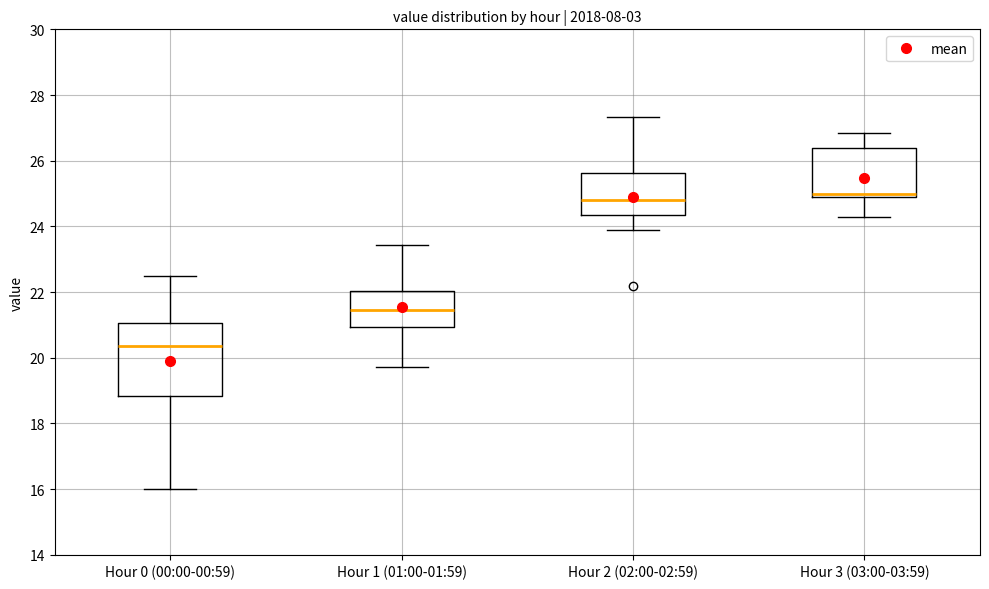

Reading left to right, read every box against the y-axis: the position of its median line, the range the box covers, and the ends of its whiskers. The values are not printed on the chart, so give them approximately, as read against the axis.

Hour 0 (00:00-00:59): median 20.4, box 18.8 to 21.0, whiskers 16.0 to 22.6
Hour 1 (01:00-01:59): median 21.4, box 21.0 to 22.0, whiskers 19.8 to 23.4
Hour 2 (02:00-02:59): median 24.8, box 24.4 to 25.6, whiskers 24.0 to 27.4
Hour 3 (03:00-03:59): median 25.0 (just above the box's lower edge), box 25.0 to 26.4, whiskers 24.2 to 26.8